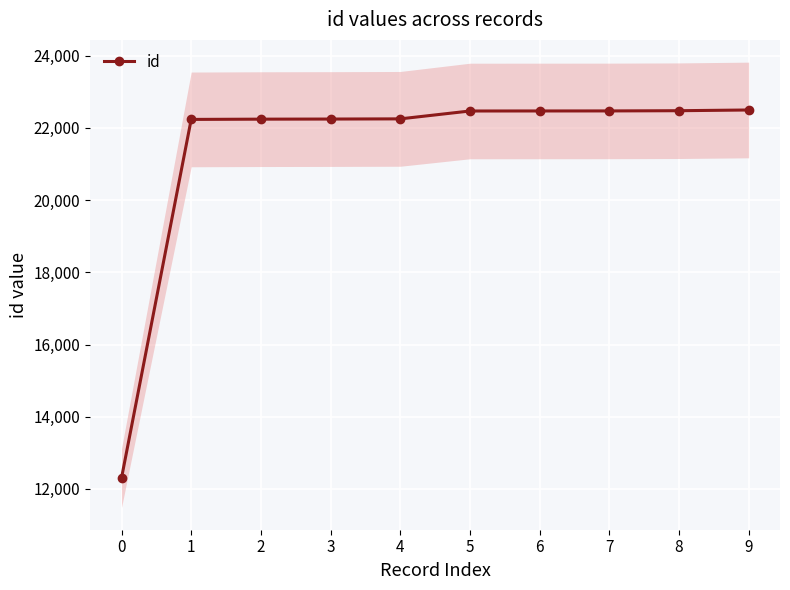

Reading left to right, list all the values displayed in this chart.

12303	22236	22243	22246	22251	22469	22470	22471	22477	22497